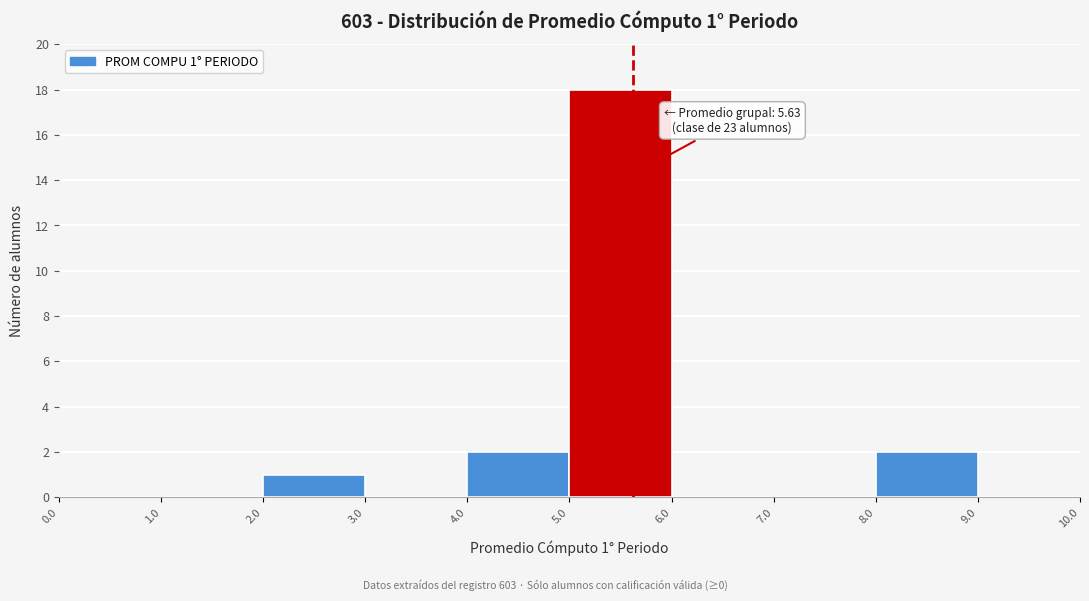

Which range on the x-axis has the tallest bar?

5.0 to 6.0